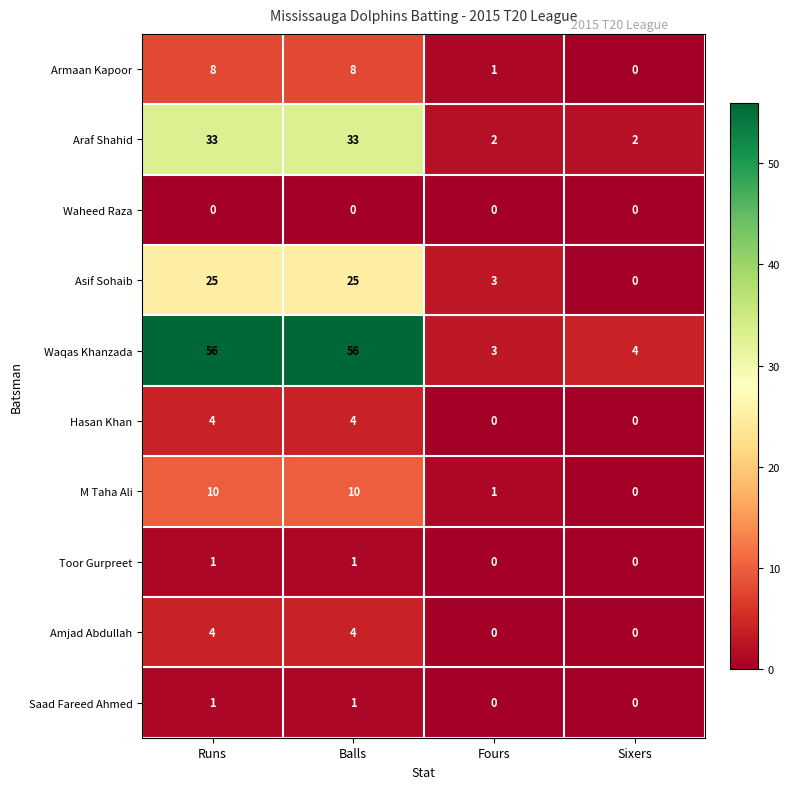

Which series has the largest total across all categories?

Waqas Khanzada